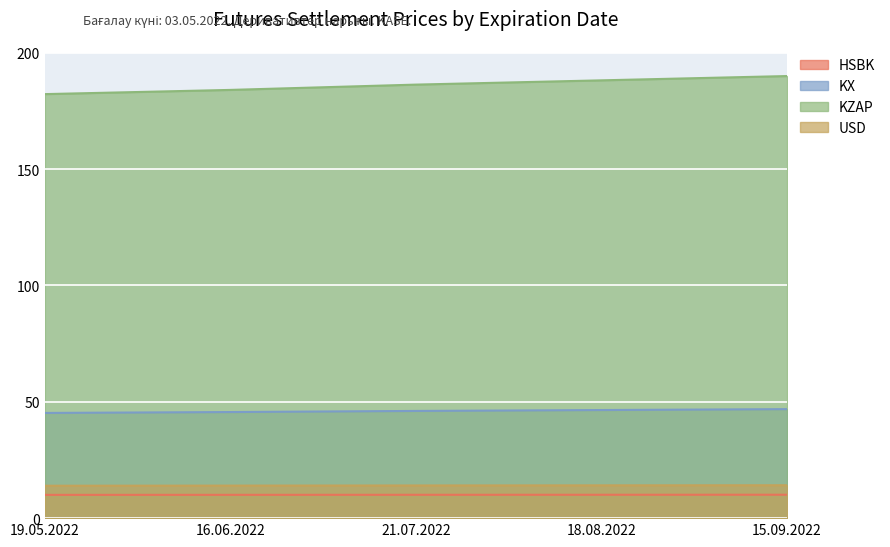

True or false: KX and USD intersect in this chart.

False